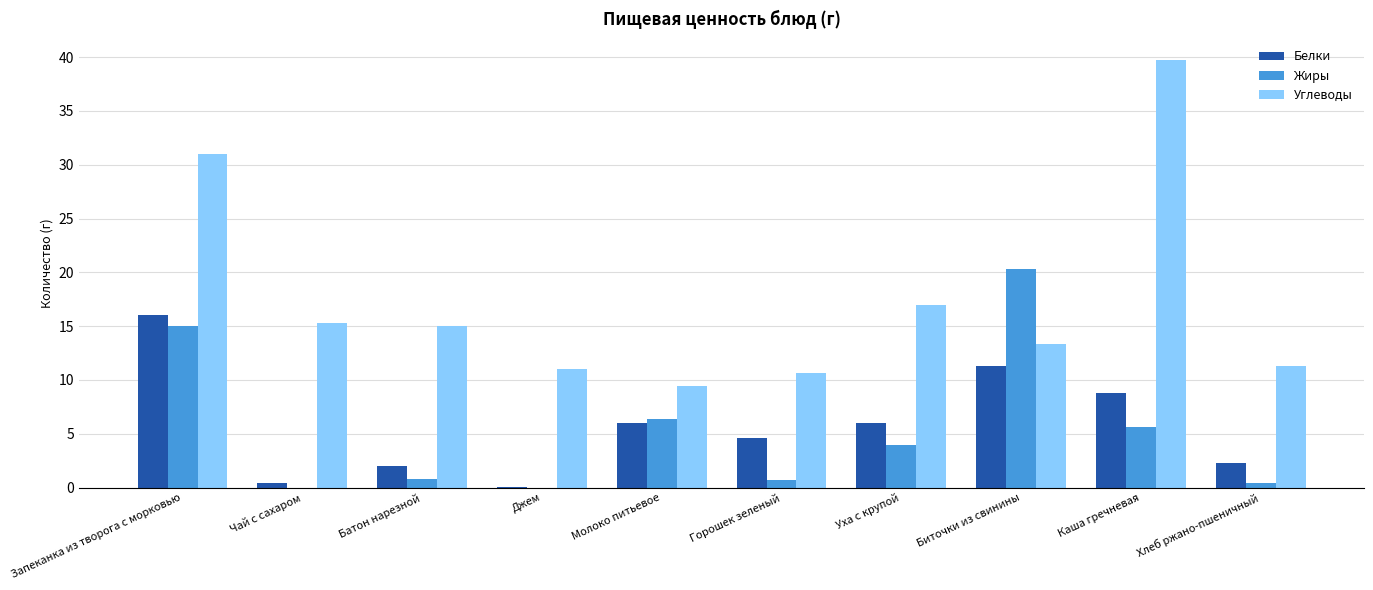

Is the value of Углеводы at Запеканка из творога с морковью greater than the value of Жиры at Молоко питьевое?

Yes